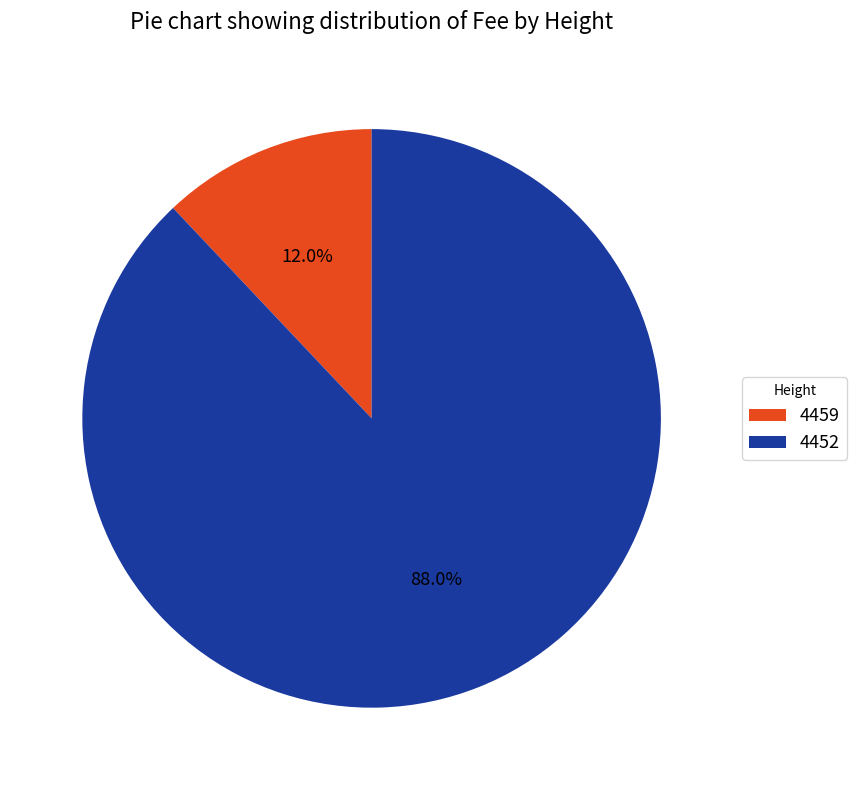

Which has a higher value, 4459 or 4452?

4452